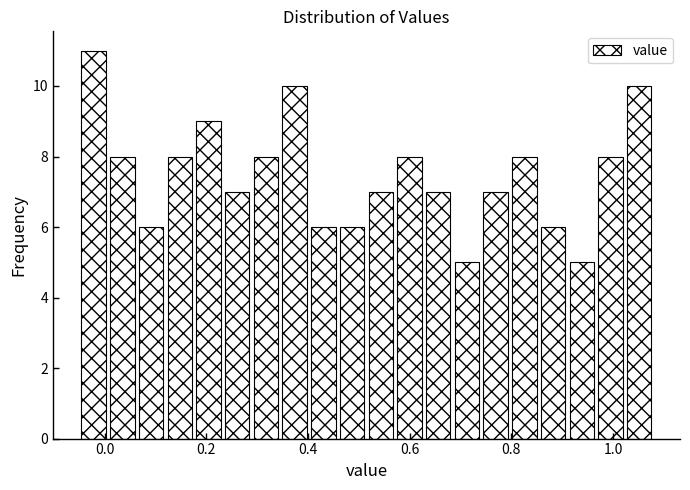

Around what value on the x-axis is the tallest bar? Give the approximate position of its centre, as read against the axis.

-0.02